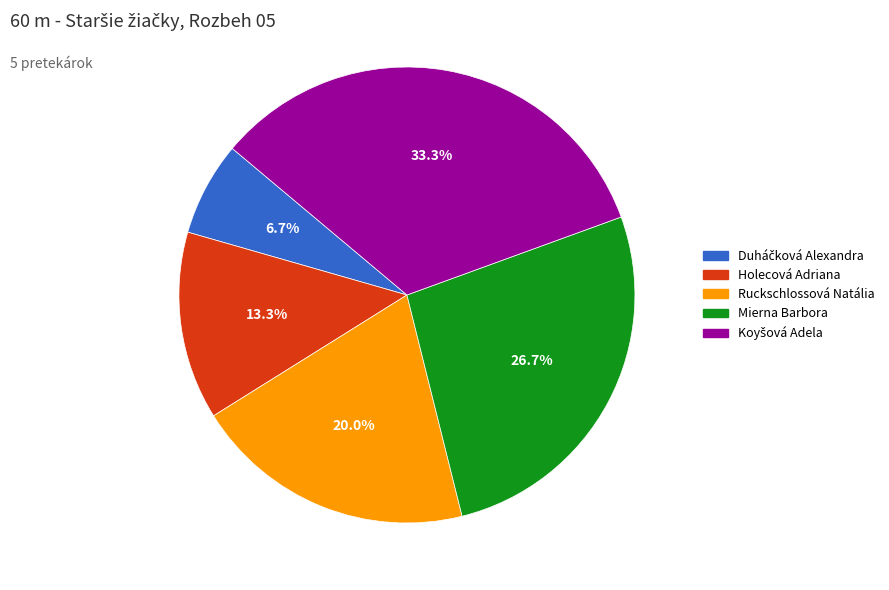

What portion of the pie excludes Holecová Adriana?

86.7%